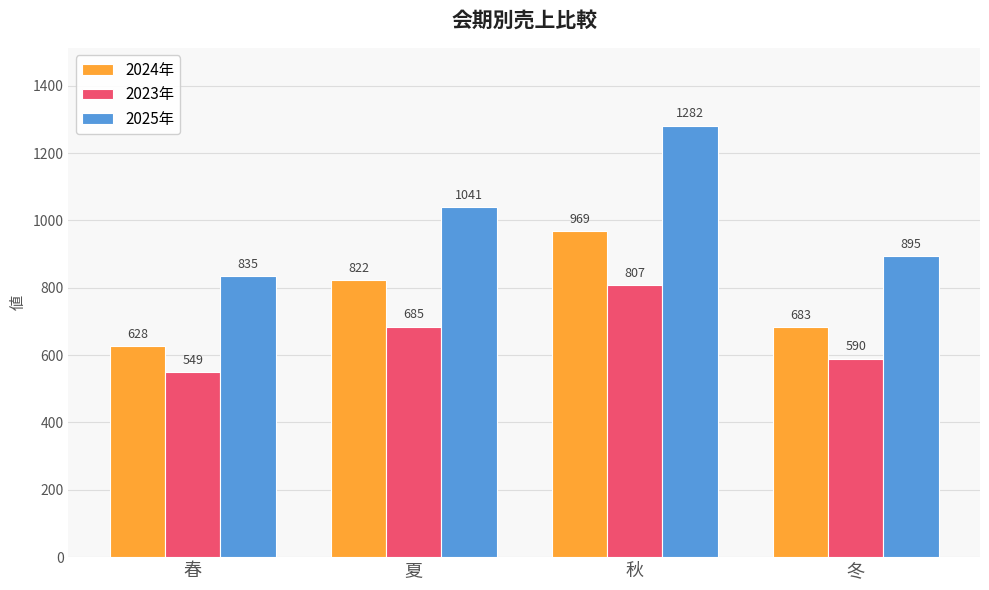

What is the spread (max minus min) of values at 春?

286